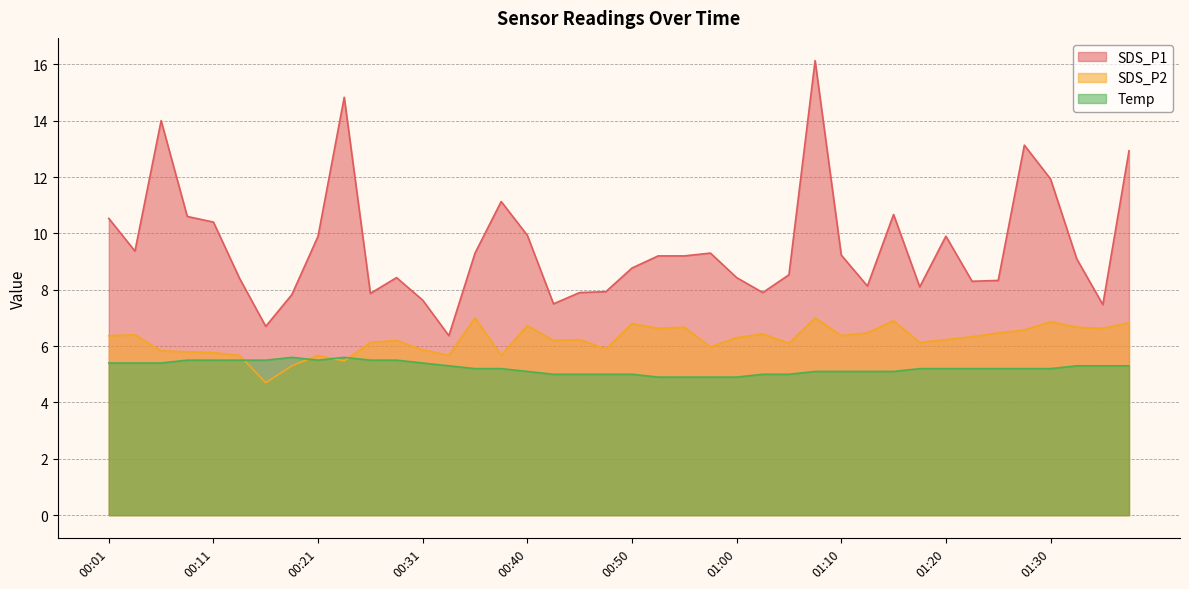

True or false: SDS_P1 and Temp cross at least once.

False